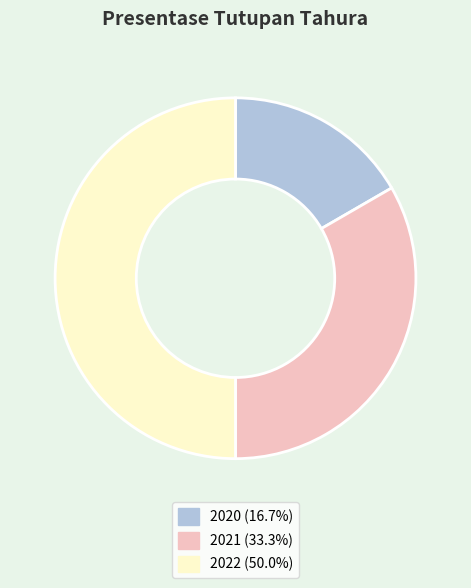

Approximately how many times larger is the value at 2021 (33.3%) compared to 2020 (16.7%)?

2.0